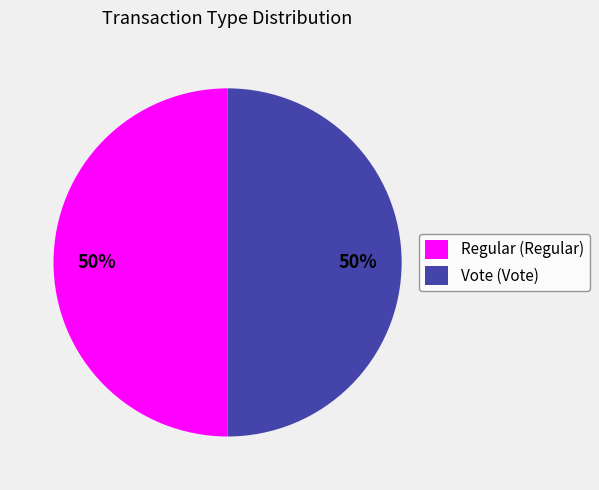

To the nearest percent, what percentage of the pie is Vote (Vote)?

50%